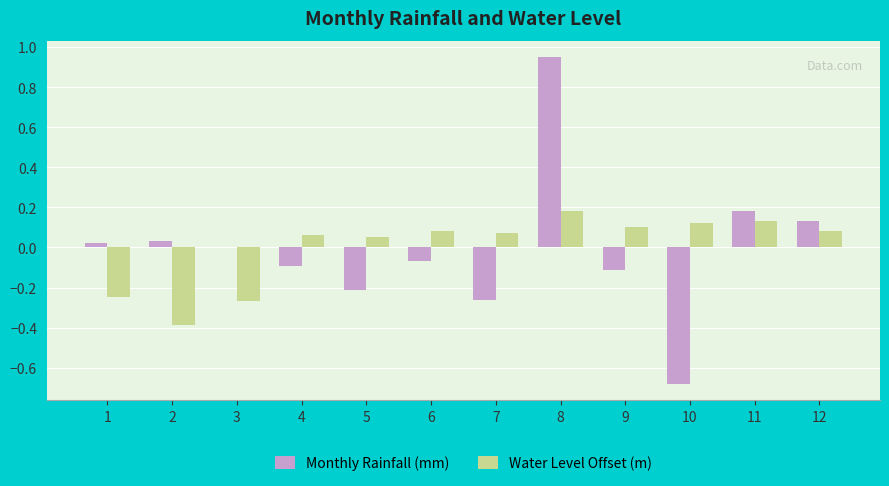

At which category is the sum across all series the highest?

8